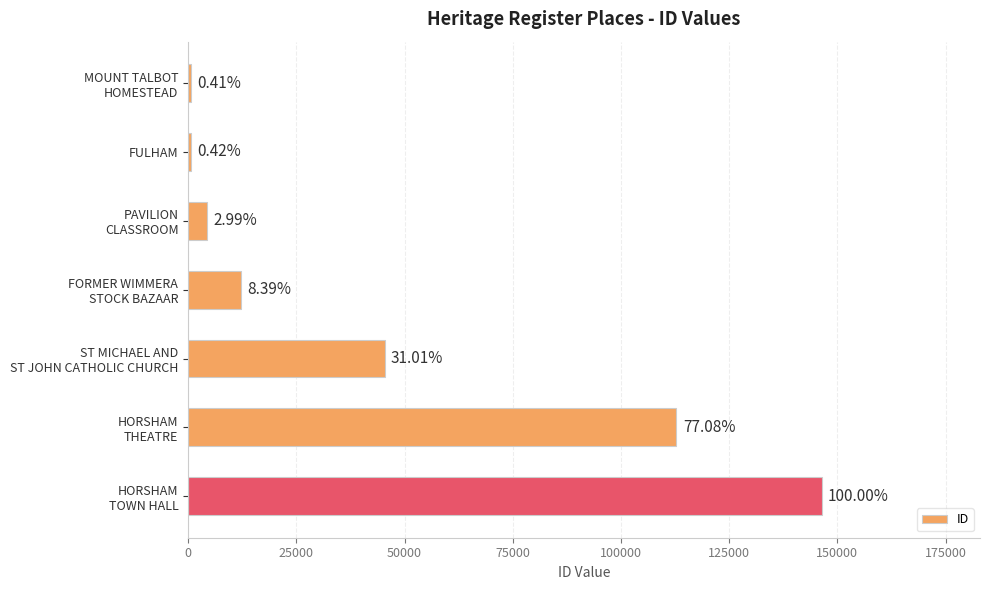

What is the difference between the maximum and minimum values?

145763